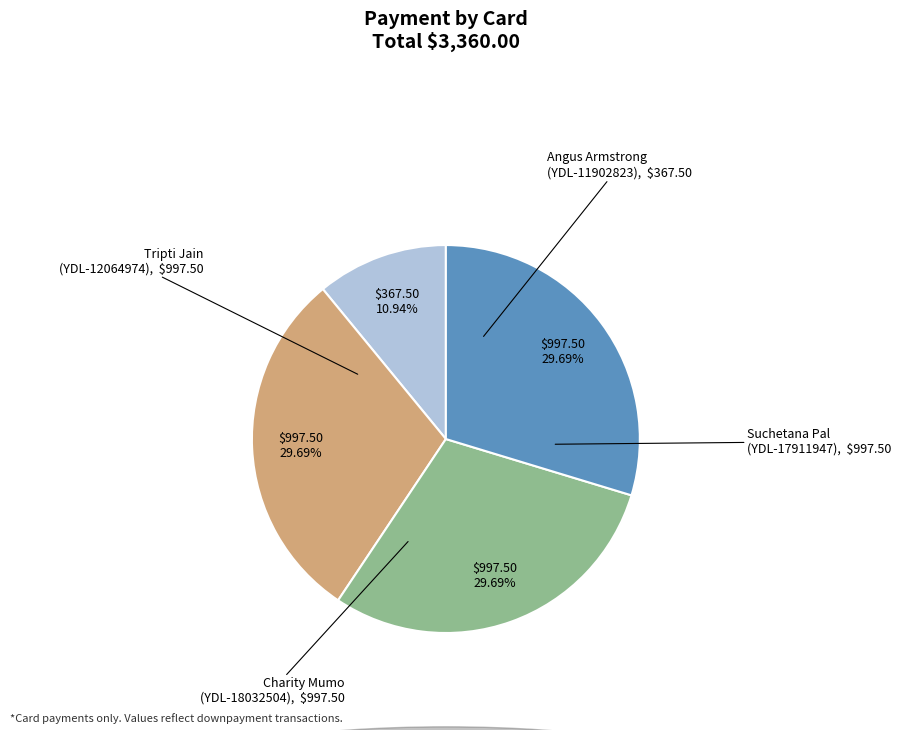

Is there any slice that represents more than half of the pie?

No